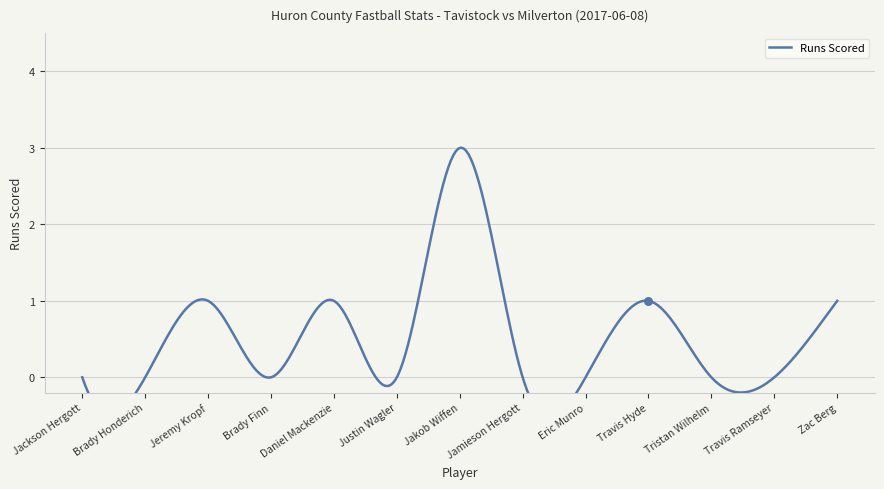

Between Justin Wagler and Eric Munro, which is larger?

Justin Wagler